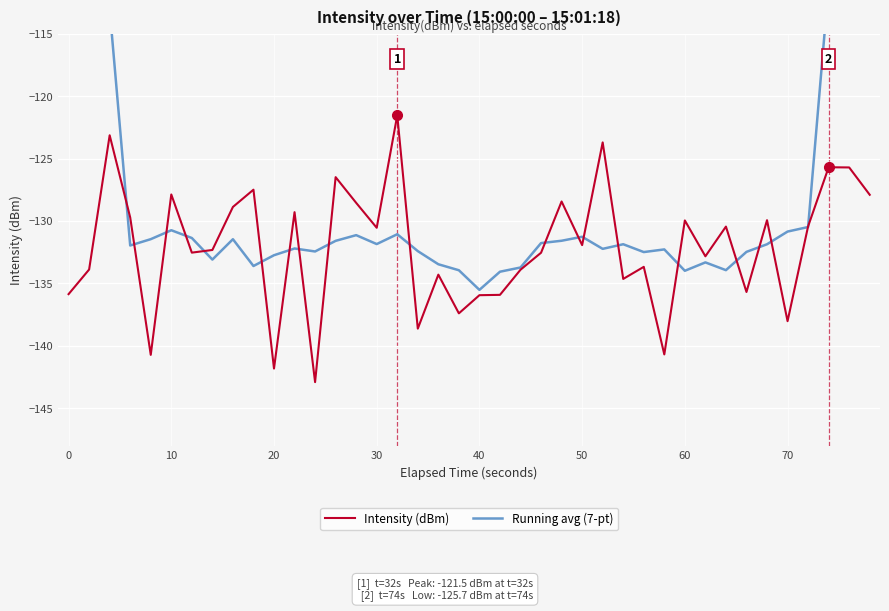

What are all the series names shown in the legend?

Intensity (dBm), Running avg (7-pt)